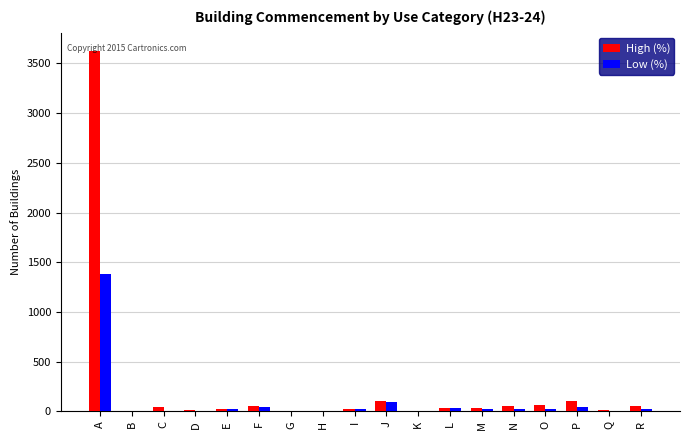

Which label corresponds to the largest value in the chart?

A